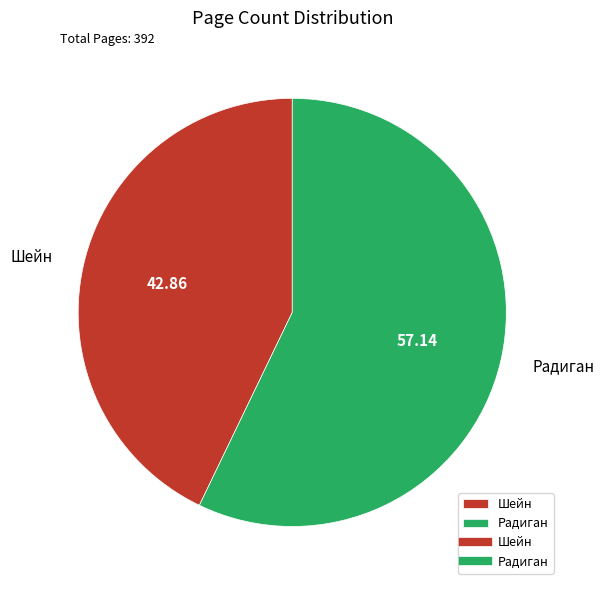

Which has a higher value, Радиган or Шейн?

Радиган